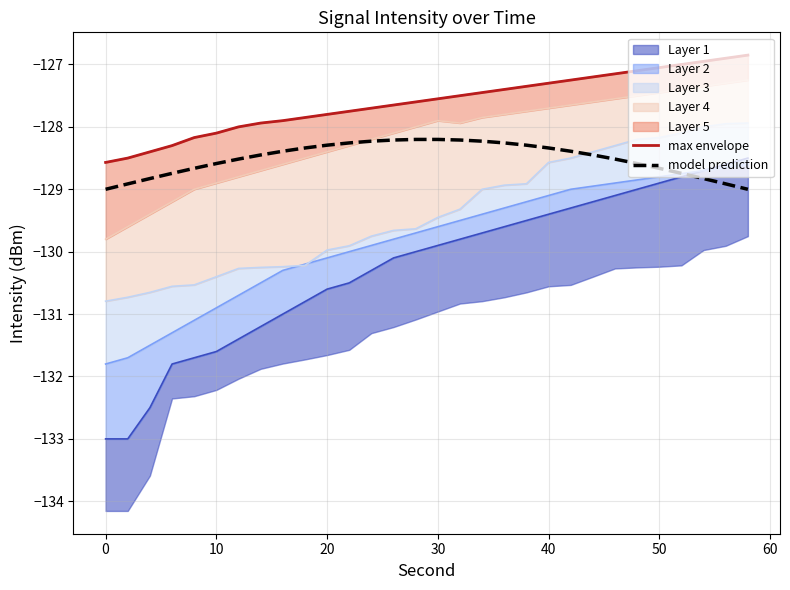

Is it true that model prediction equals -128.2 at 30?

True